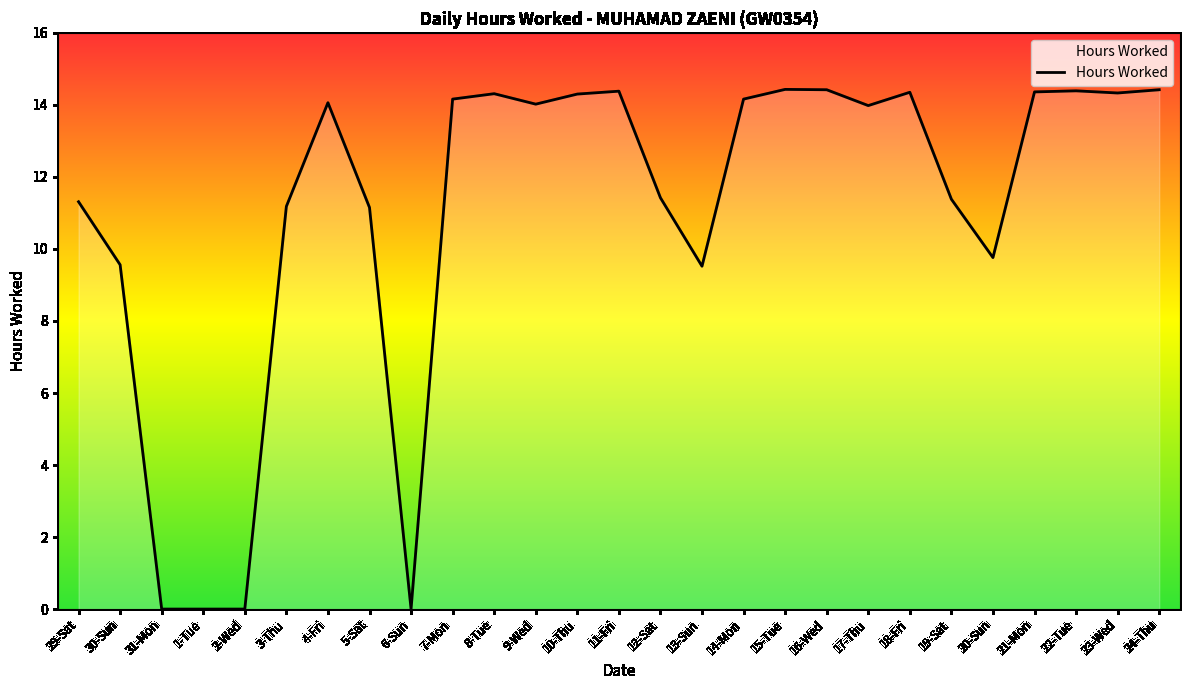

What is the change in value from 4-Fri to 20-Sun?

-4.3